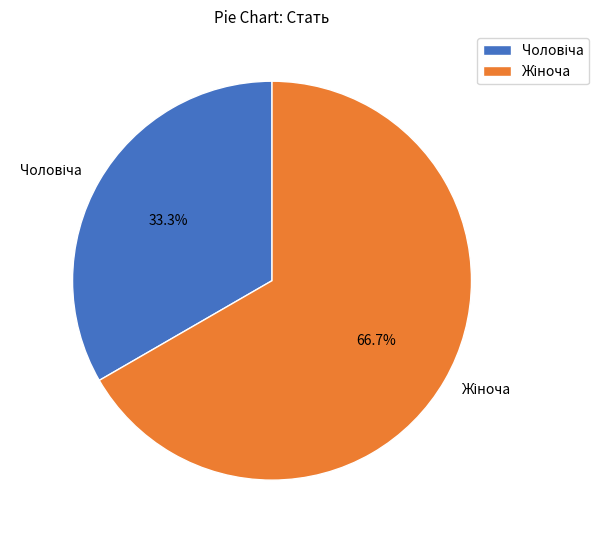

Is there any slice that represents more than half of the pie?

Yes